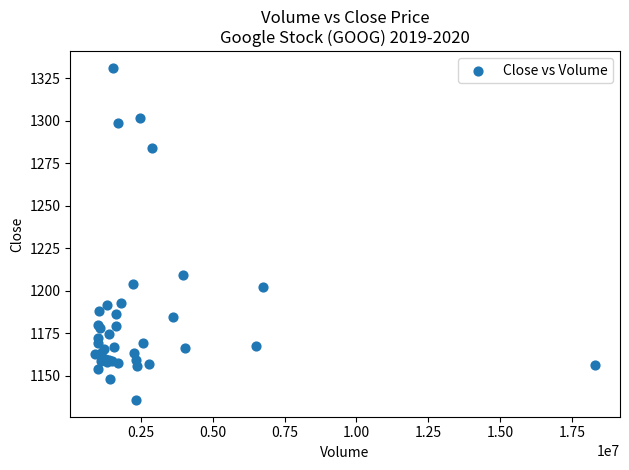

What Y value in the scatter plot is closest to 1233?

1209.1